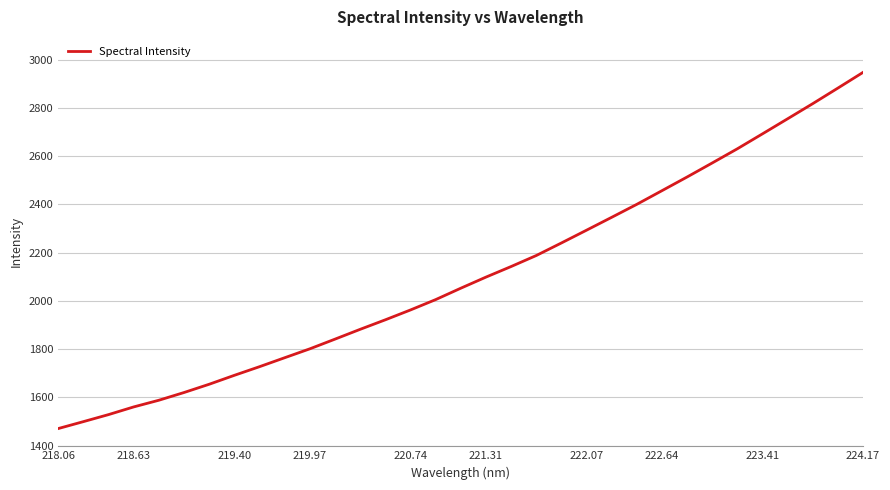

What is the difference between the maximum and minimum values?

1476.2